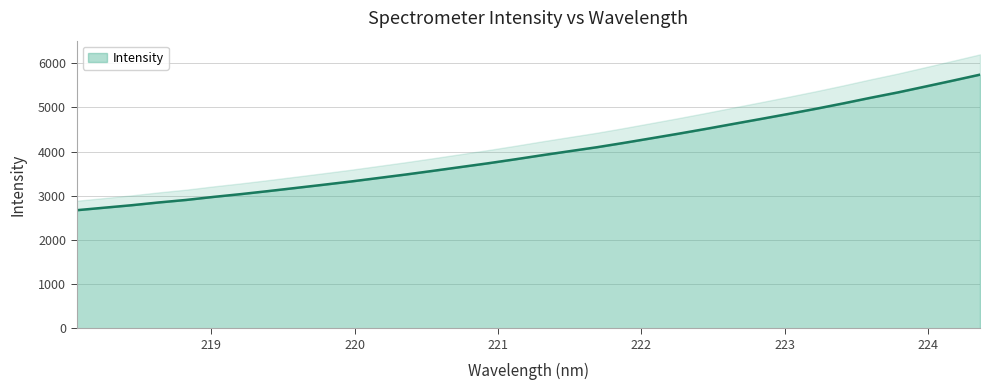

What is the maximum value for Intensity?

5740.1